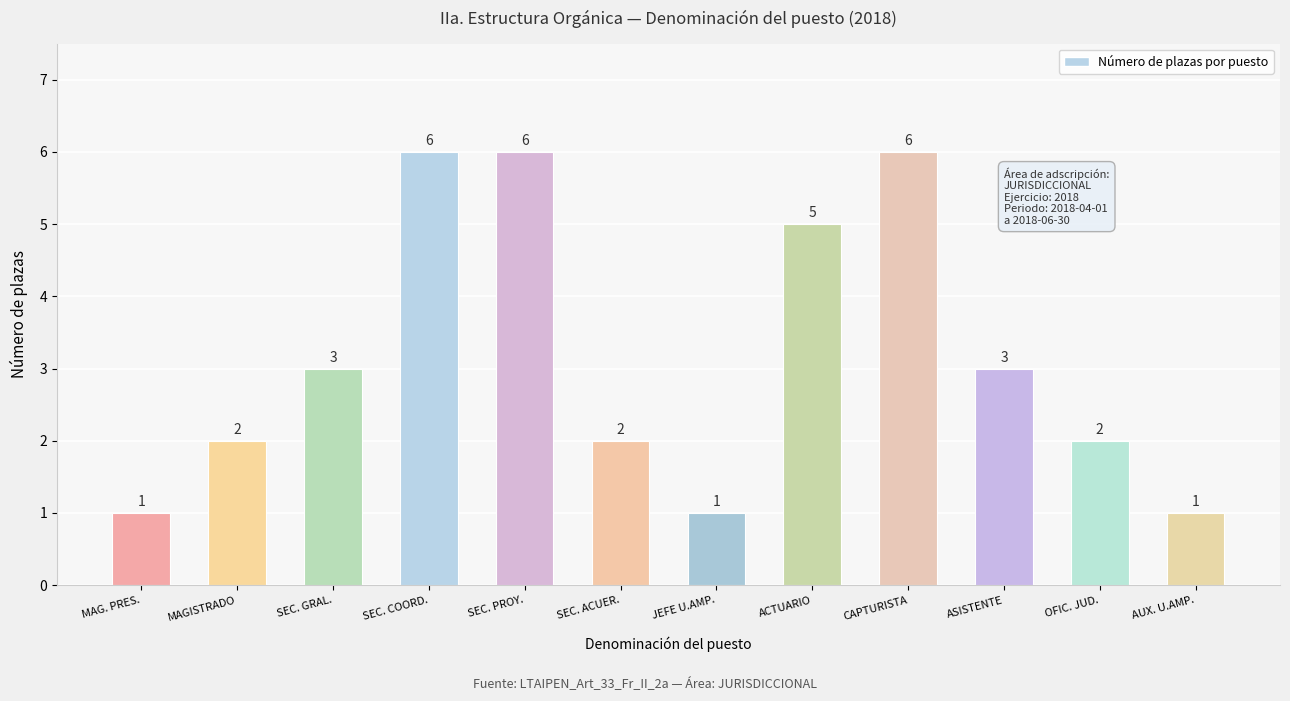

What is the difference between the values at ASISTENTE and ACTUARIO?

2